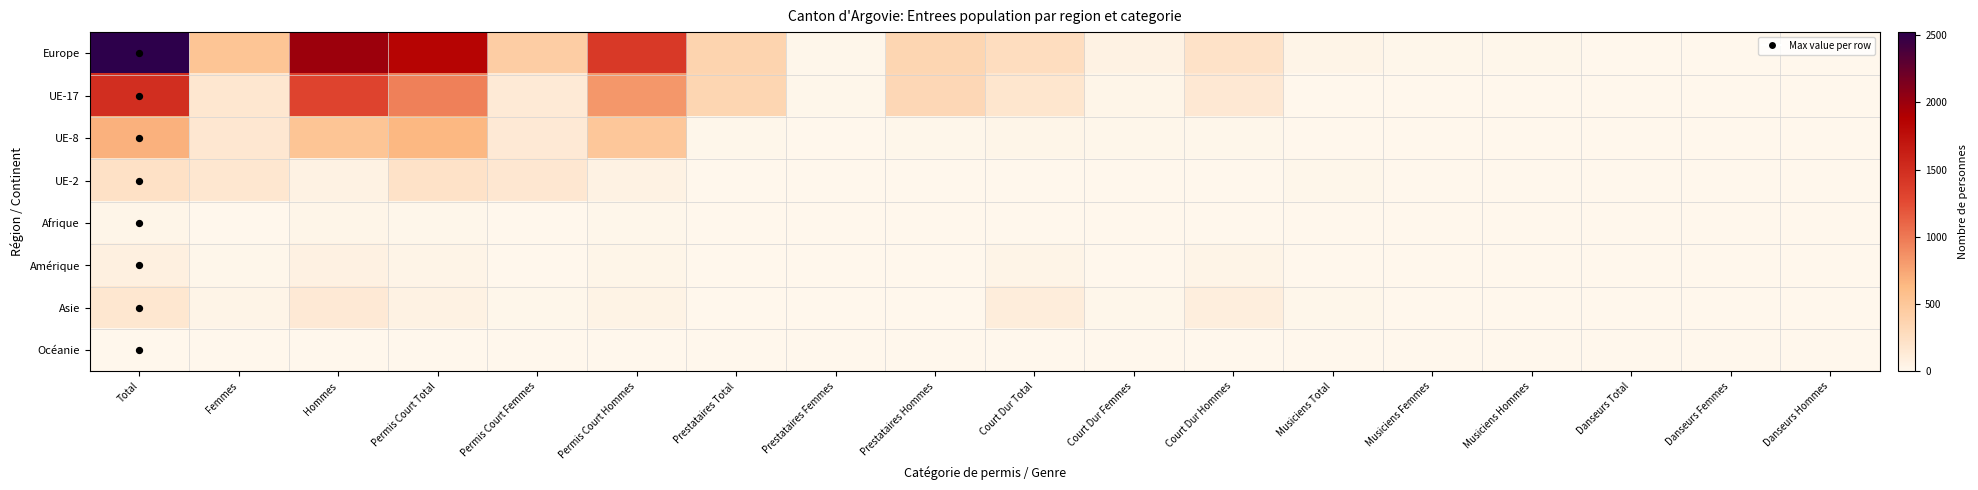

Which series changed the most between Court Dur Total and Musiciens Total?

Europe